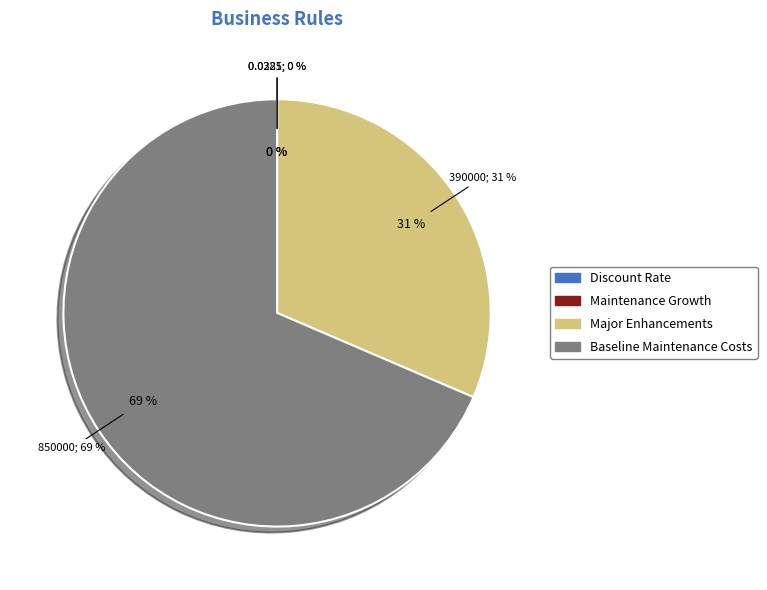

What percentage do Major Enhancements and Maintenance Growth together represent?

31.5%